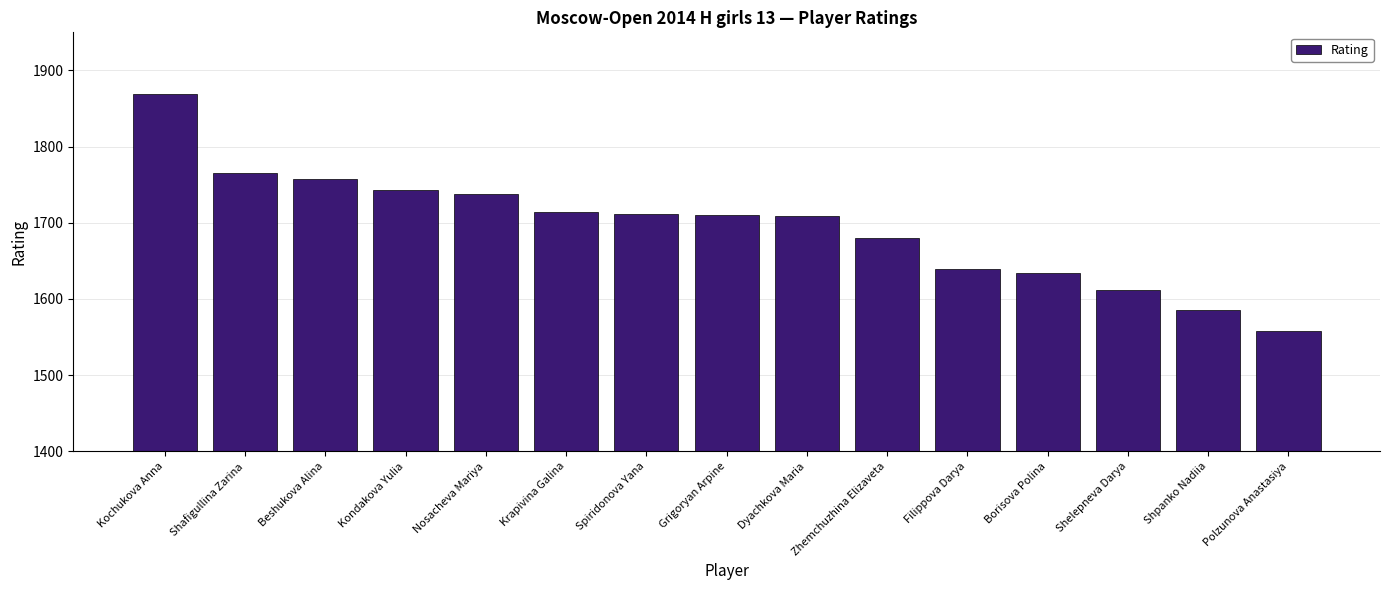

What is the smallest value displayed?

1558